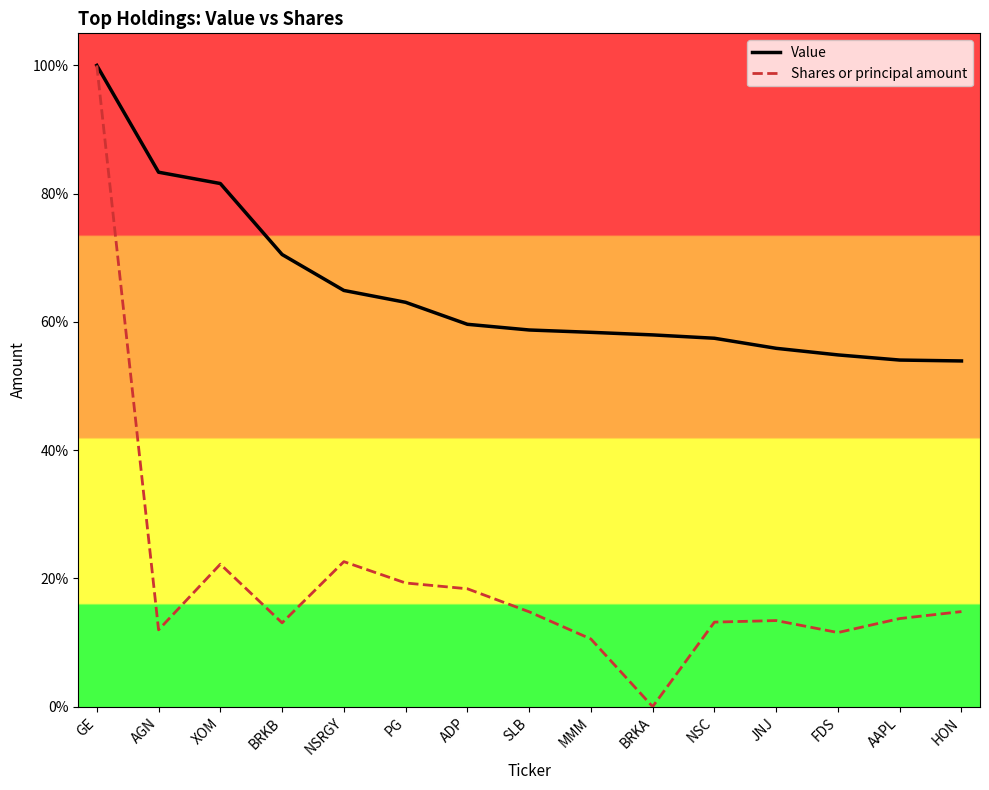

True or false: Value has a value of 0.6 at NSC.

True